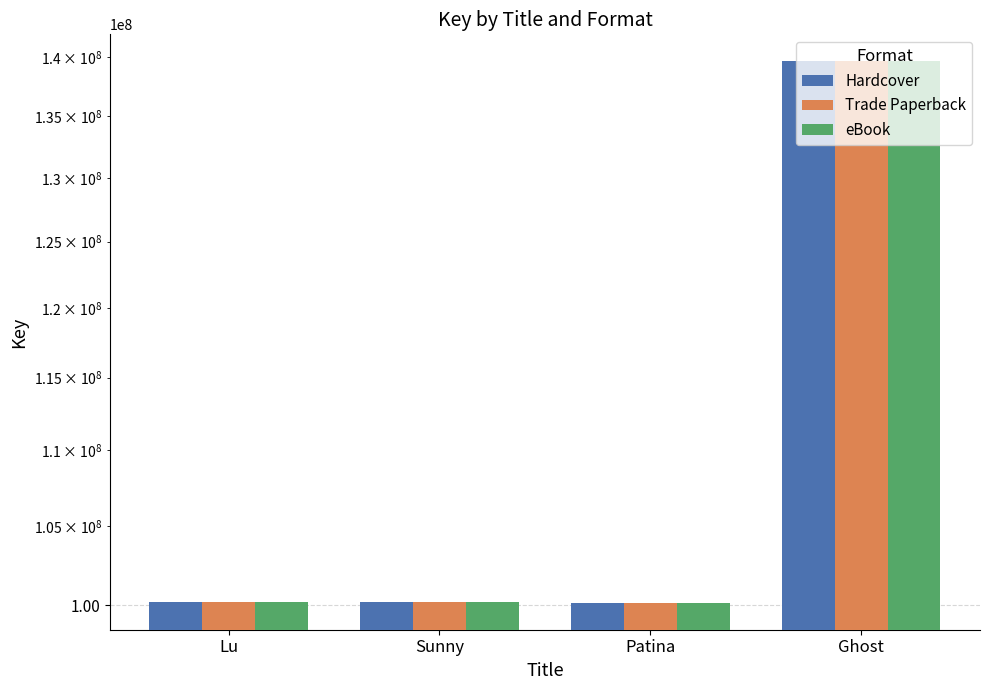

What value does the eBook series have at Patina, to the nearest 100?

100161100